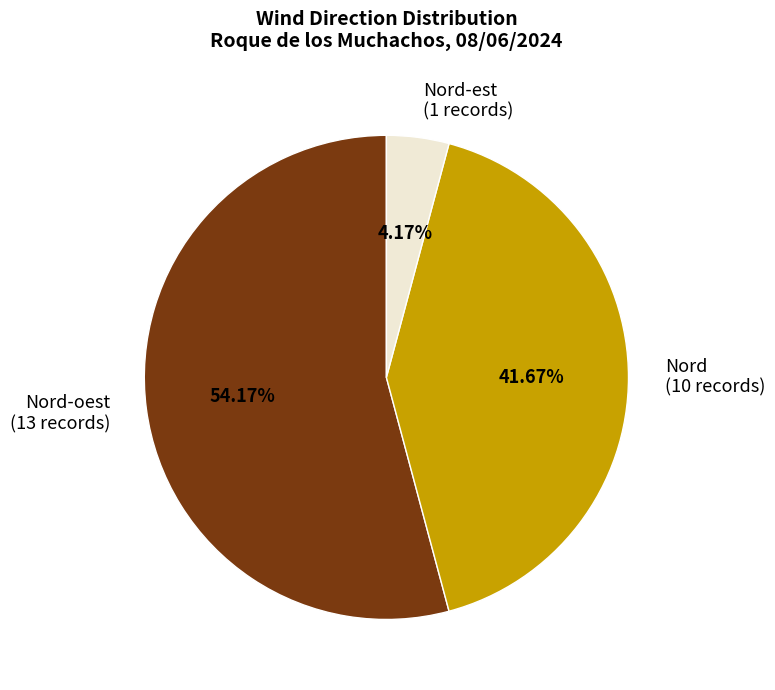

Approximately how many times larger is the value at Nord-oest (13 records) compared to Nord (10 records)?

1.3